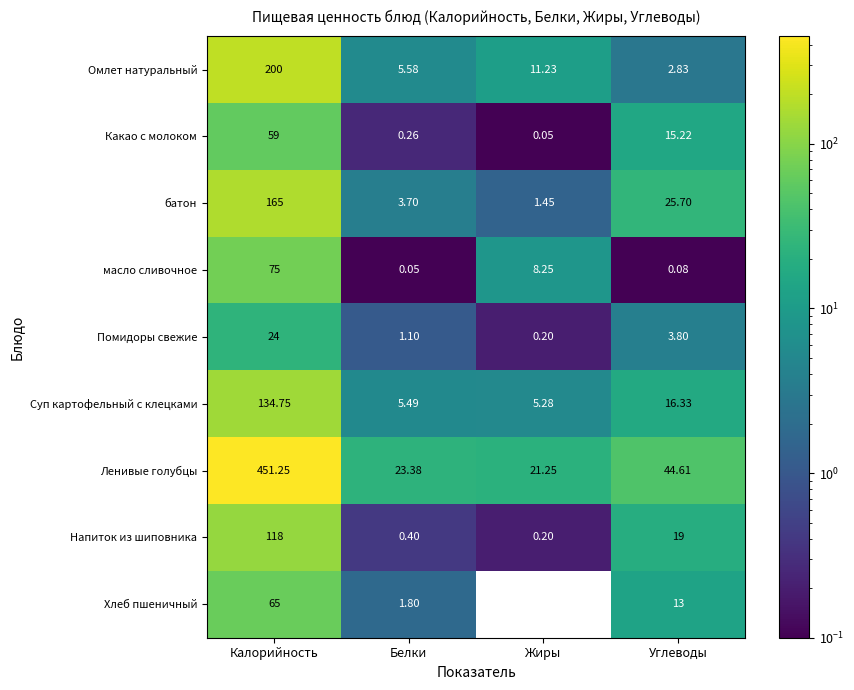

At which category is the sum across all series the highest?

Калорийность